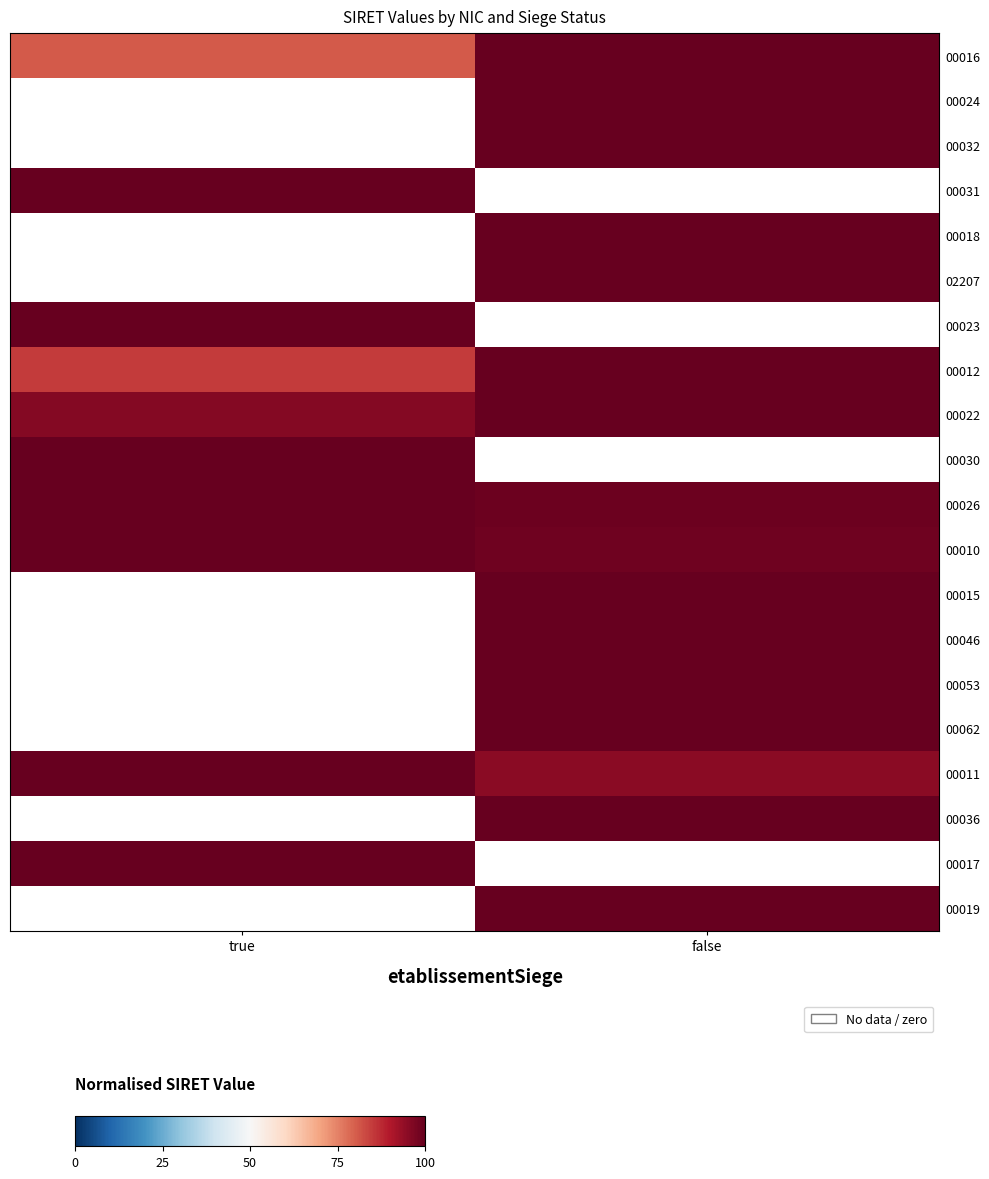

Which series has the largest range (max minus min)?

00024